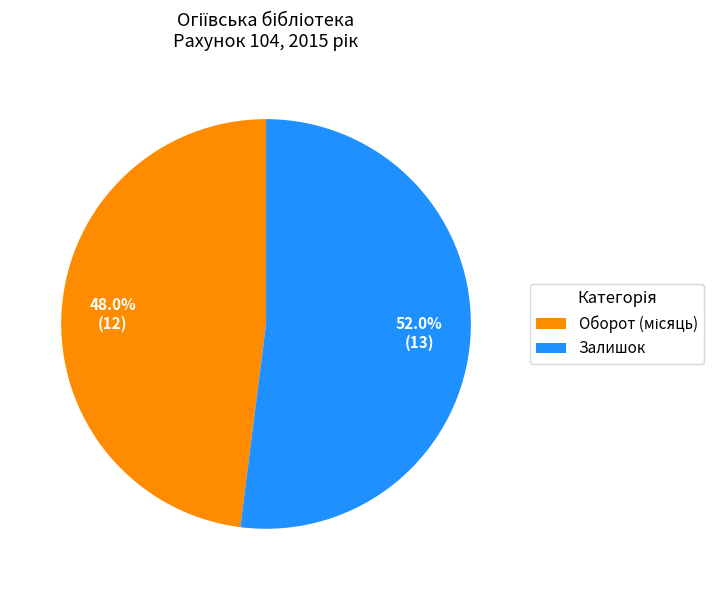

What is the majority slice?

Залишок